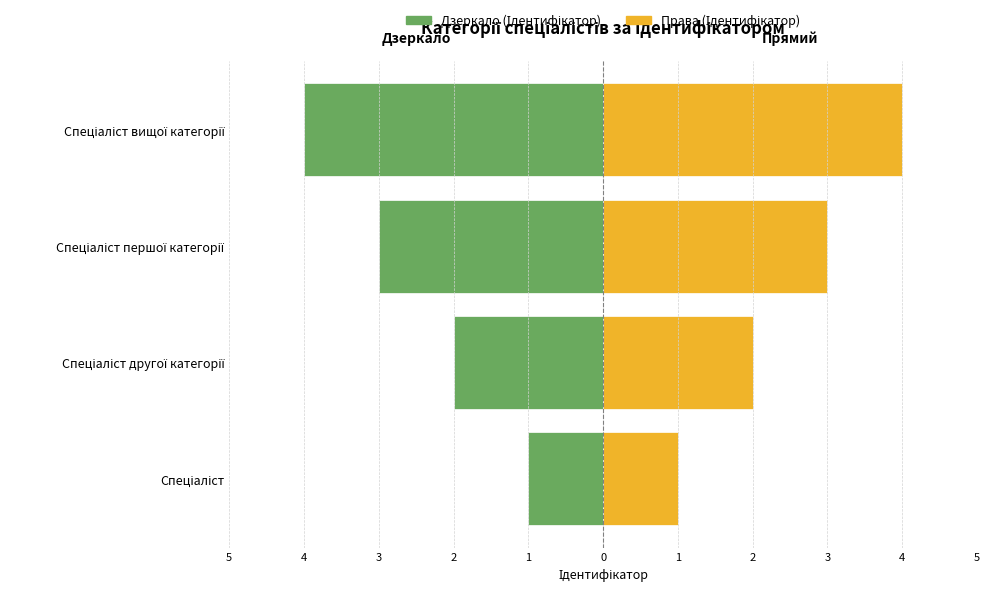

Are the bars grouped side by side (vs. stacked)?

Yes